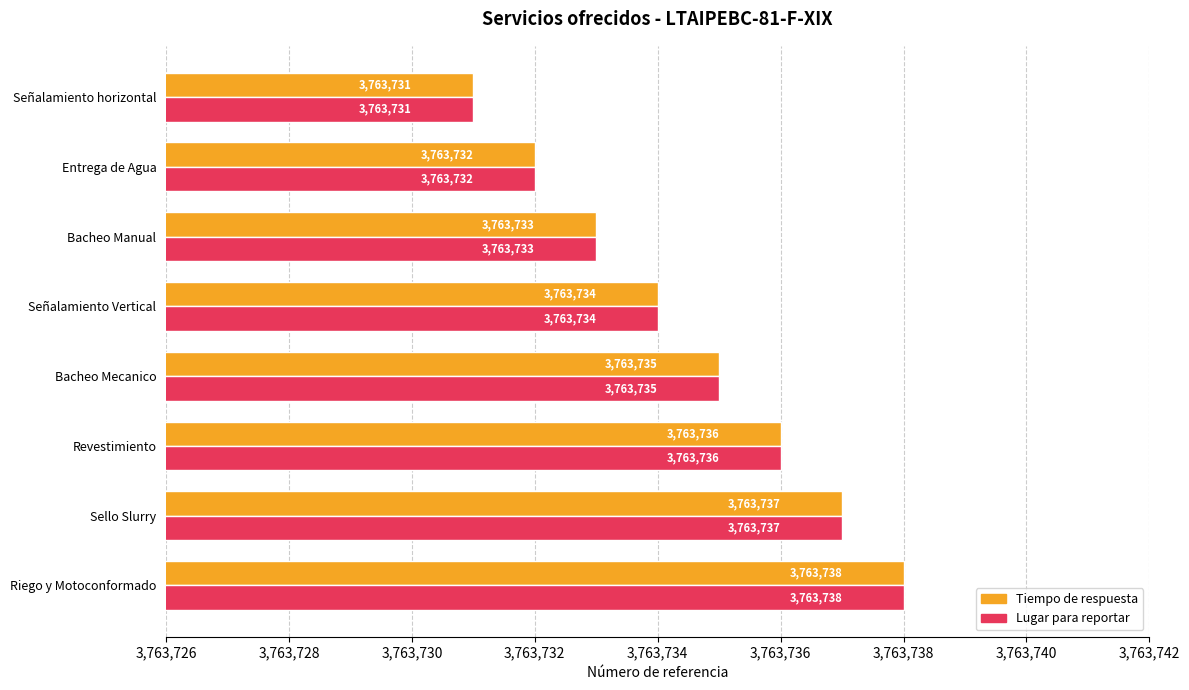

What is the sum of all Lugar para reportar values?

30109876